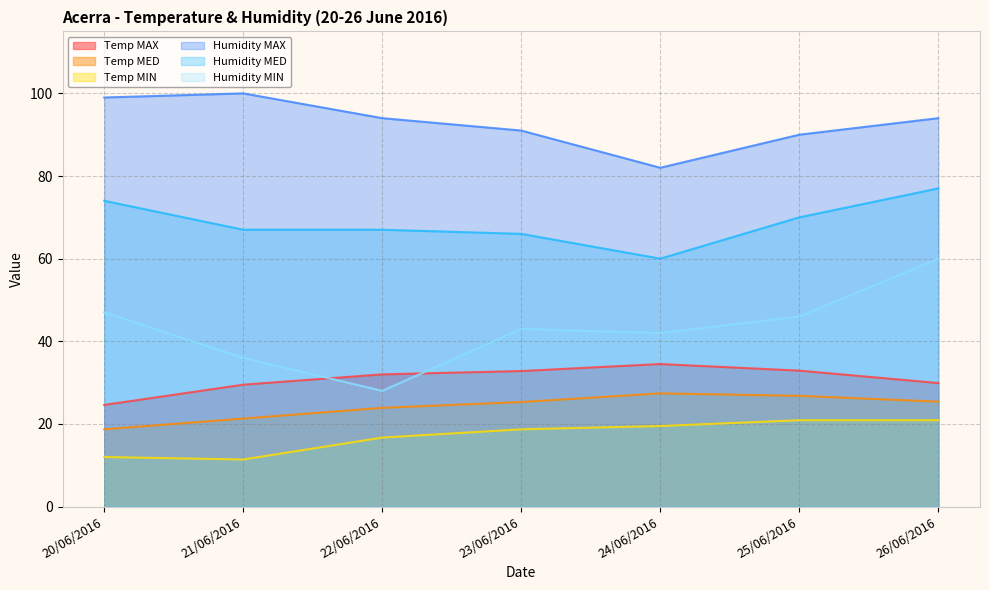

Which has a higher value, 20/06/2016 or 21/06/2016?

21/06/2016